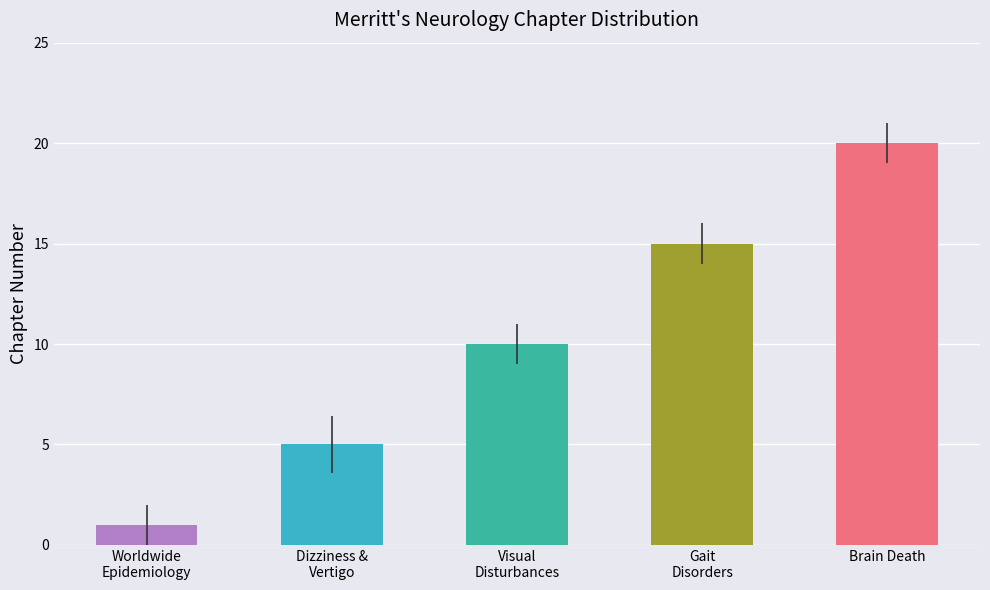

At which category does the chart reach its minimum across all series?

Worldwide Epidemiology